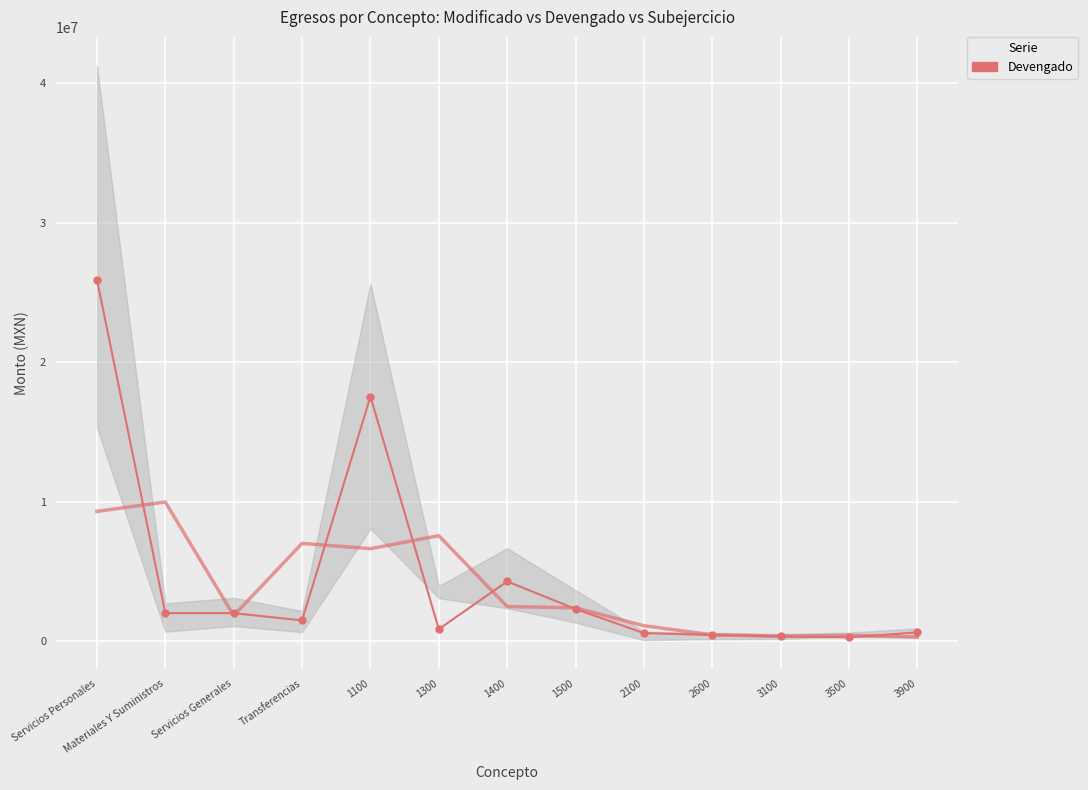

True or false: the data shows 17549978.5 at 1100.

True